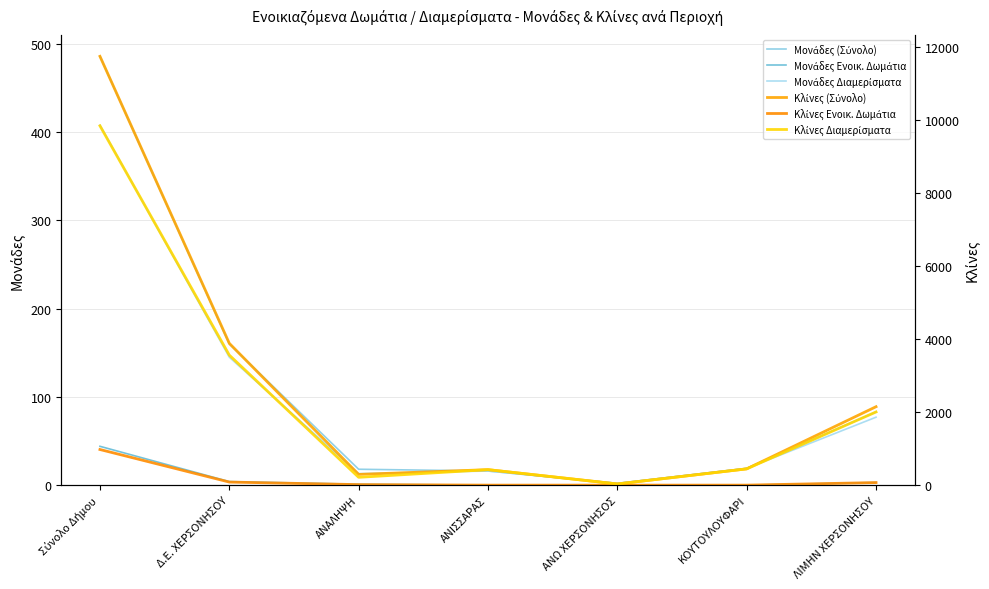

Which series has the largest total across all categories?

Κλίνες (Σύνολο)